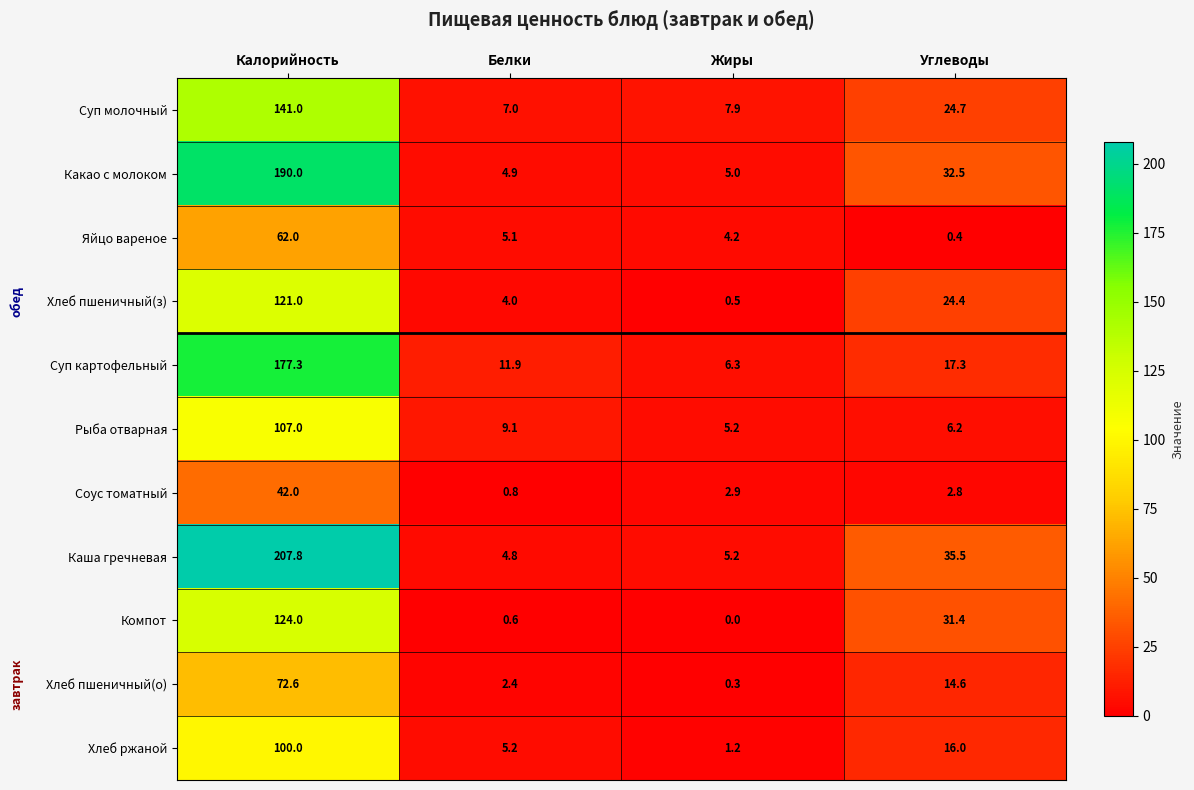

Between Калорийность and Белки, which series saw the biggest shift?

Каша гречневая